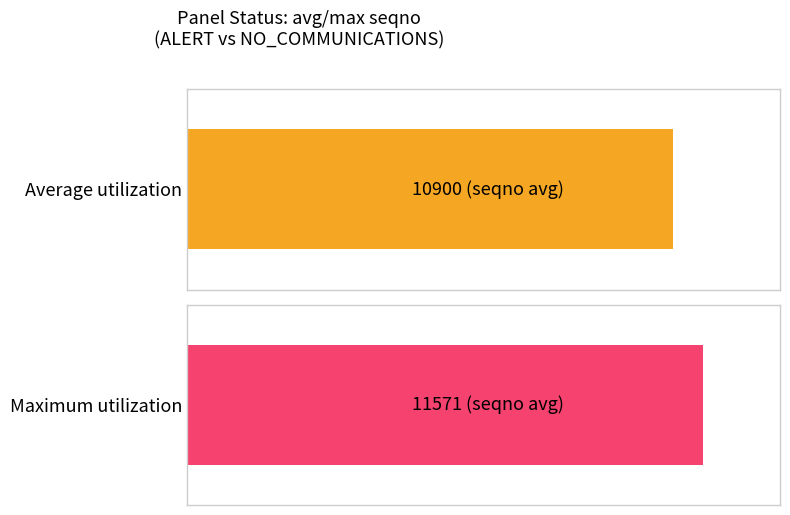

True or false: Maximum utilization has a value of 7488 at 4.

False